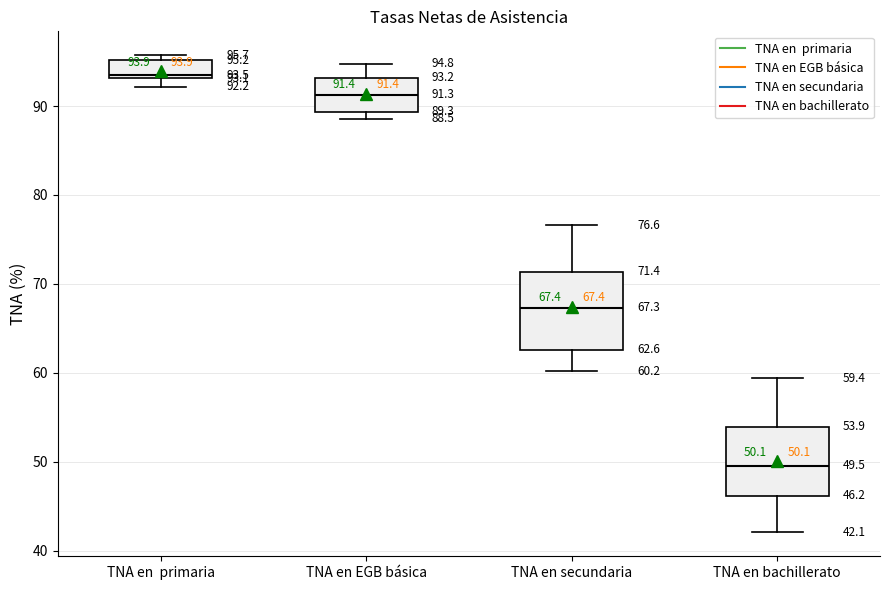

Which box's median line is the lowest?

TNA en bachillerato